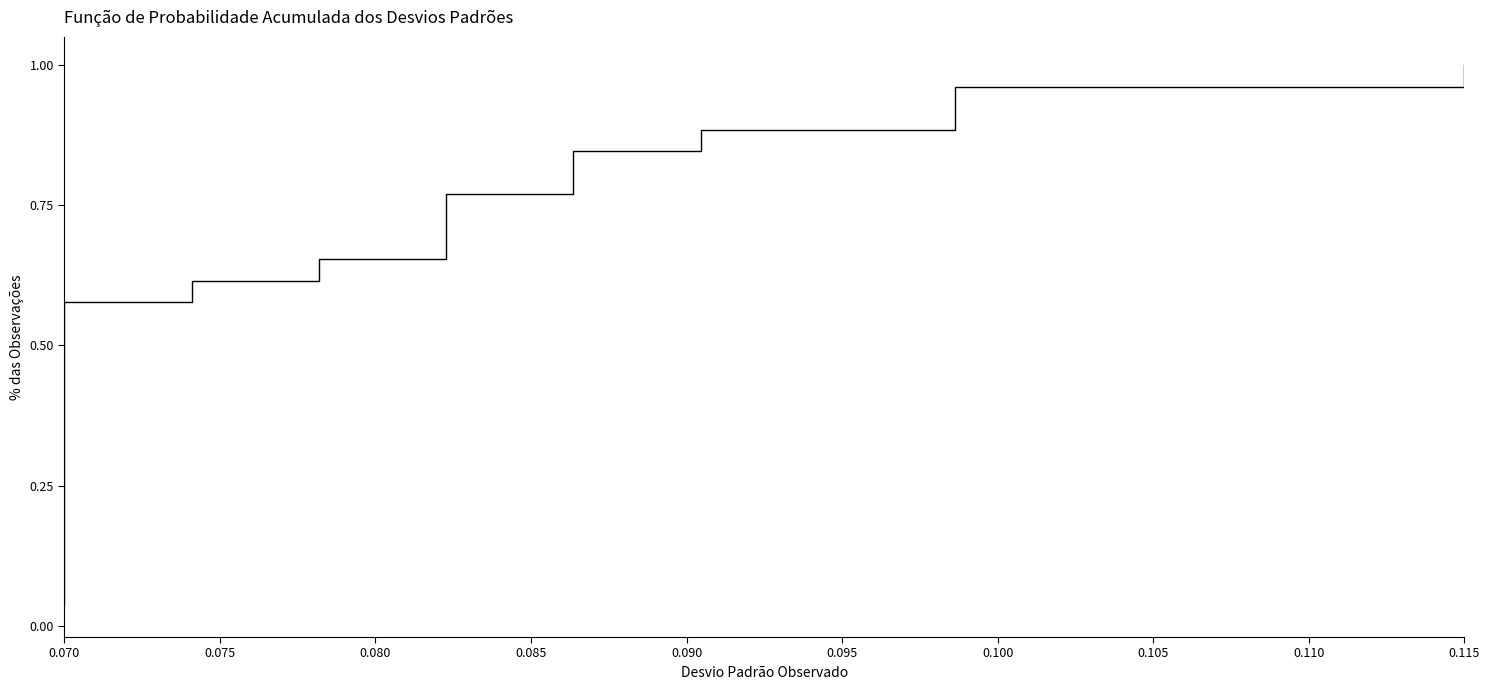

What is the greatest value displayed?

1.0